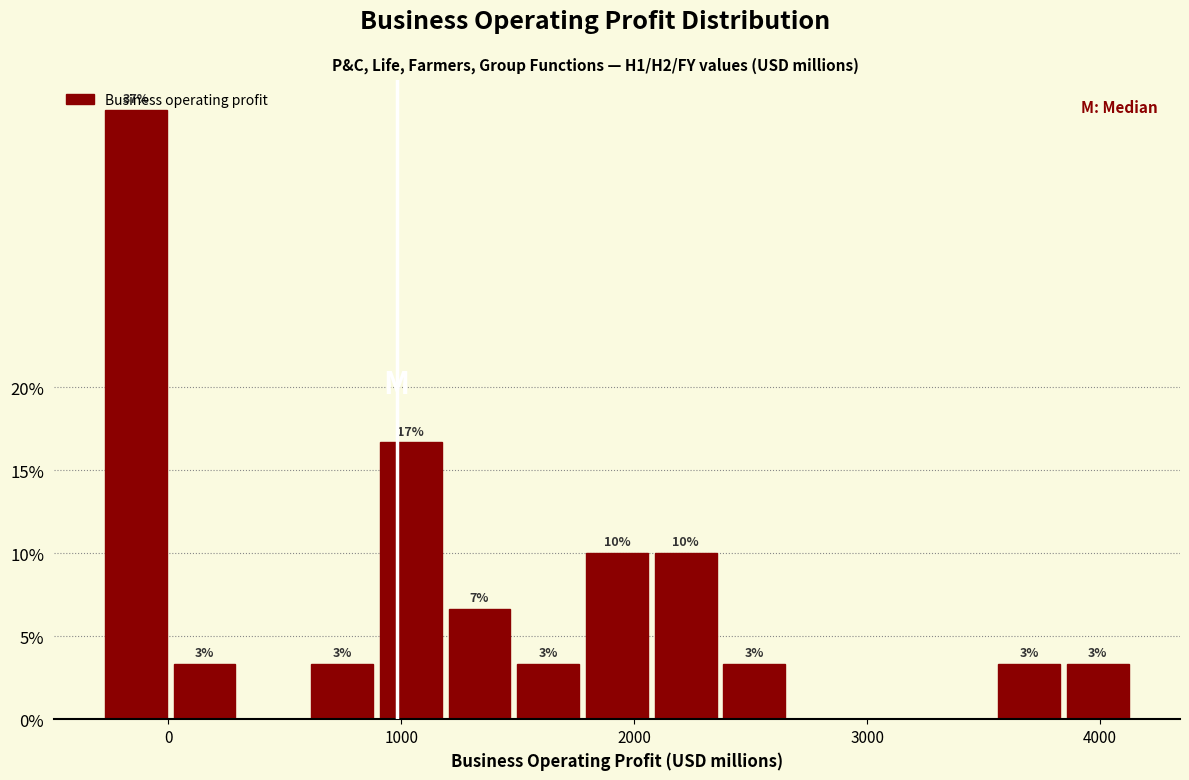

Read against the x-axis, roughly where is the centre of the tallest bar?

-100